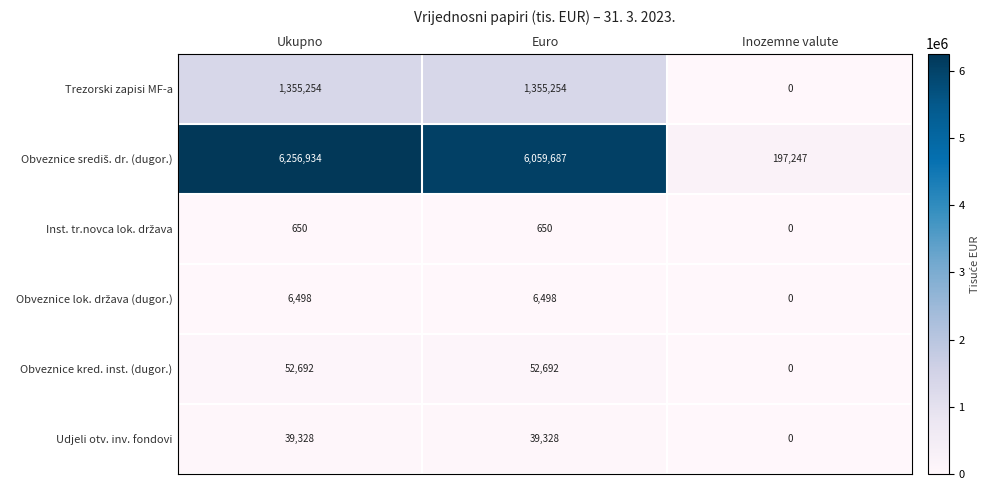

Count the number of data series in this chart.

6